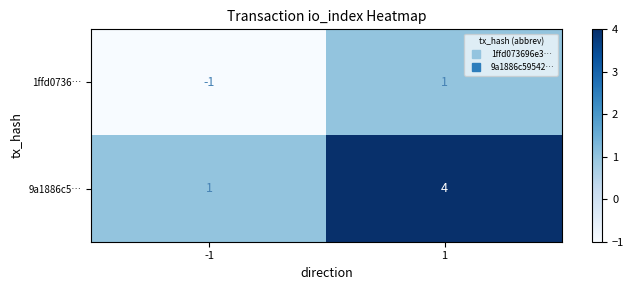

Which series changed the most between -1 and 1?

9a1886c5…